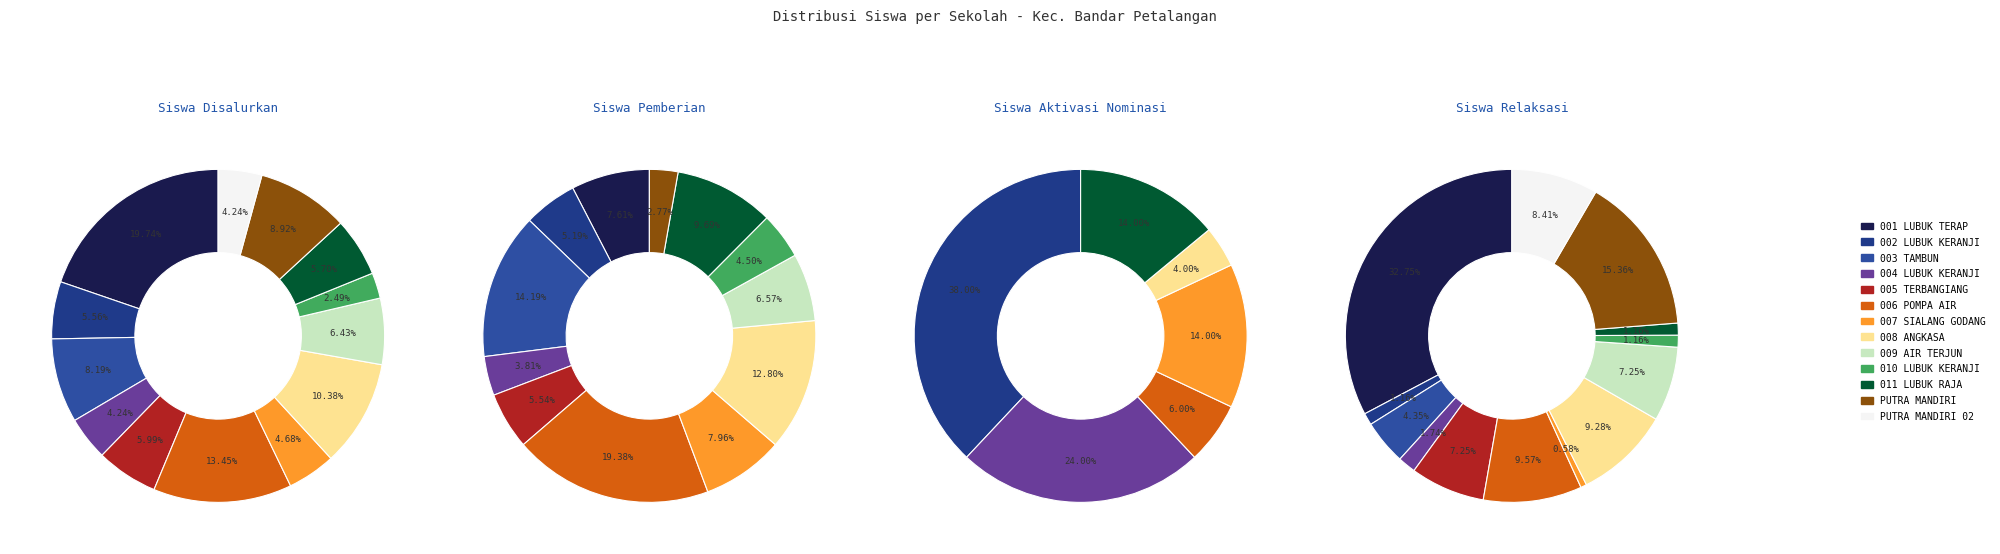

Rank the categories by Disalurkan value from highest to lowest.

SD NEGERI 001 LUBUK TERAP, SD NEGERI 006 POMPA AIR, SD NEGERI 008 ANGKASA, SD S PUTRA MANDIRI, SD NEGERI 003 TAMBUN, SD NEGERI 009 AIR TERJUN, SD NEGERI 005 TERBANGIANG, SD NEGERI 011 LUBUK RAJA, SD NEGERI 002 LUBUK KERANJI, SD NEGERI 007 SIALANG GODANG, SD NEGERI 004 LUBUK KERANJI, SD SWASTA 02 PUTRA MANDIRI, SD NEGERI 010 LUBUK KERANJI